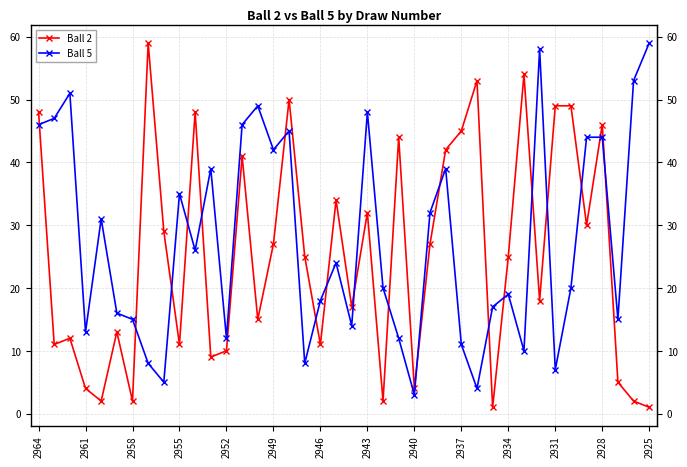

At how many categories does at least one series exceed 37?

23